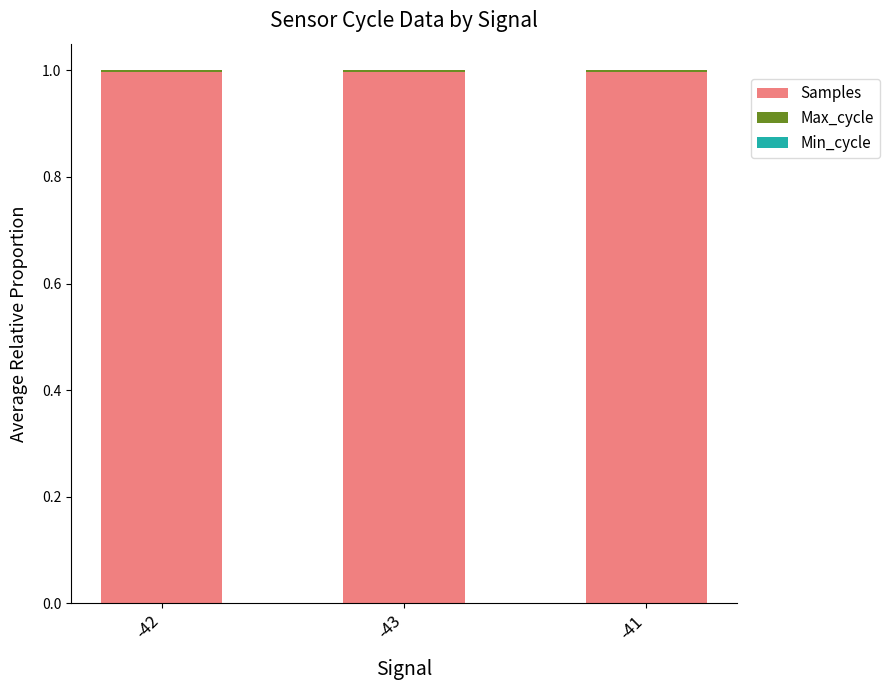

What is the highest value of the Samples series?

1.0